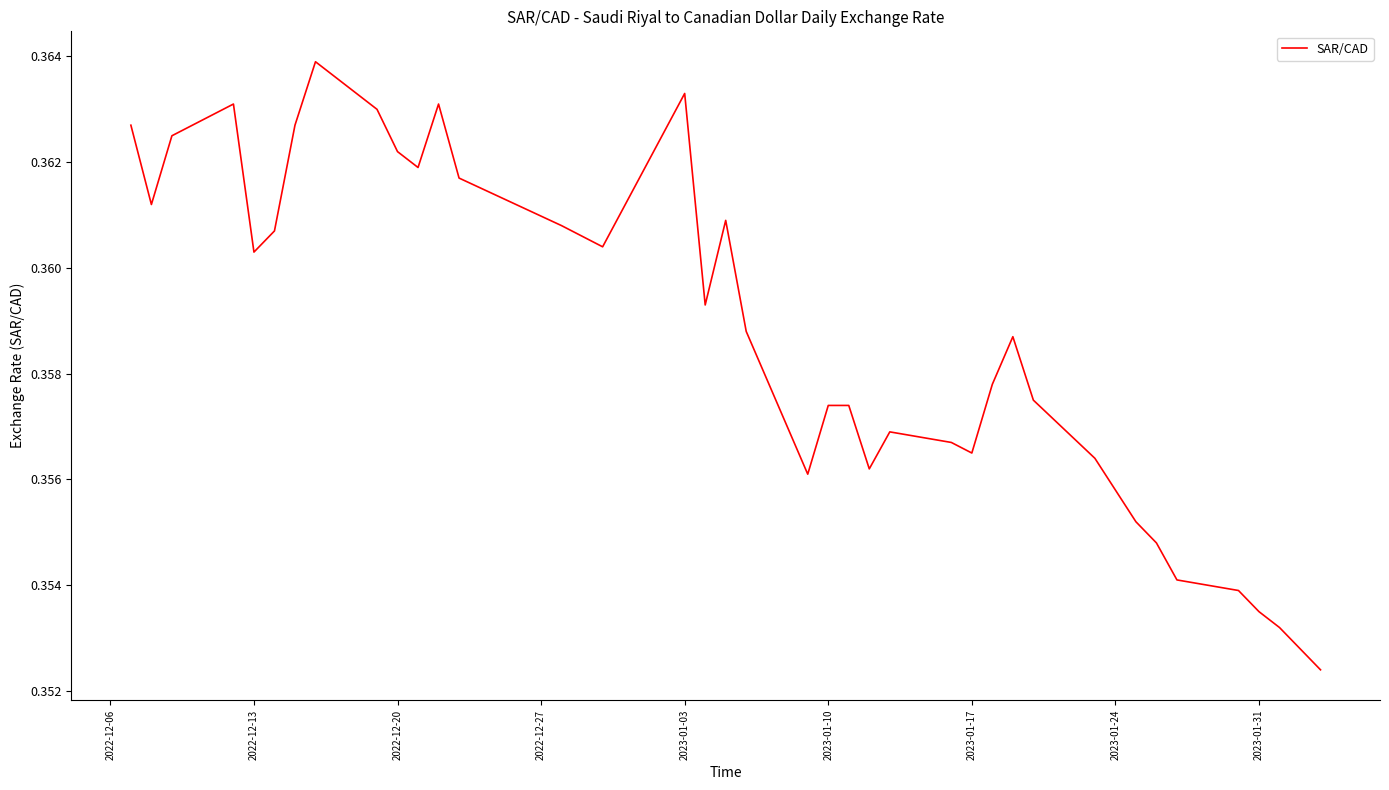

What is the greatest value displayed?

0.4